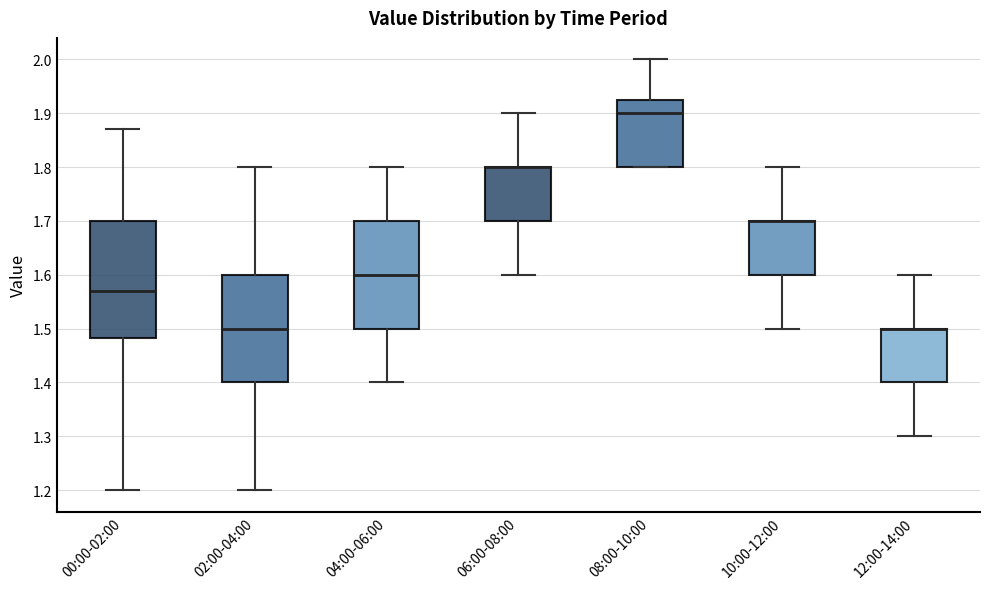

Comparing the boxes themselves (not the whiskers), which one is the tallest?

00:00-02:00